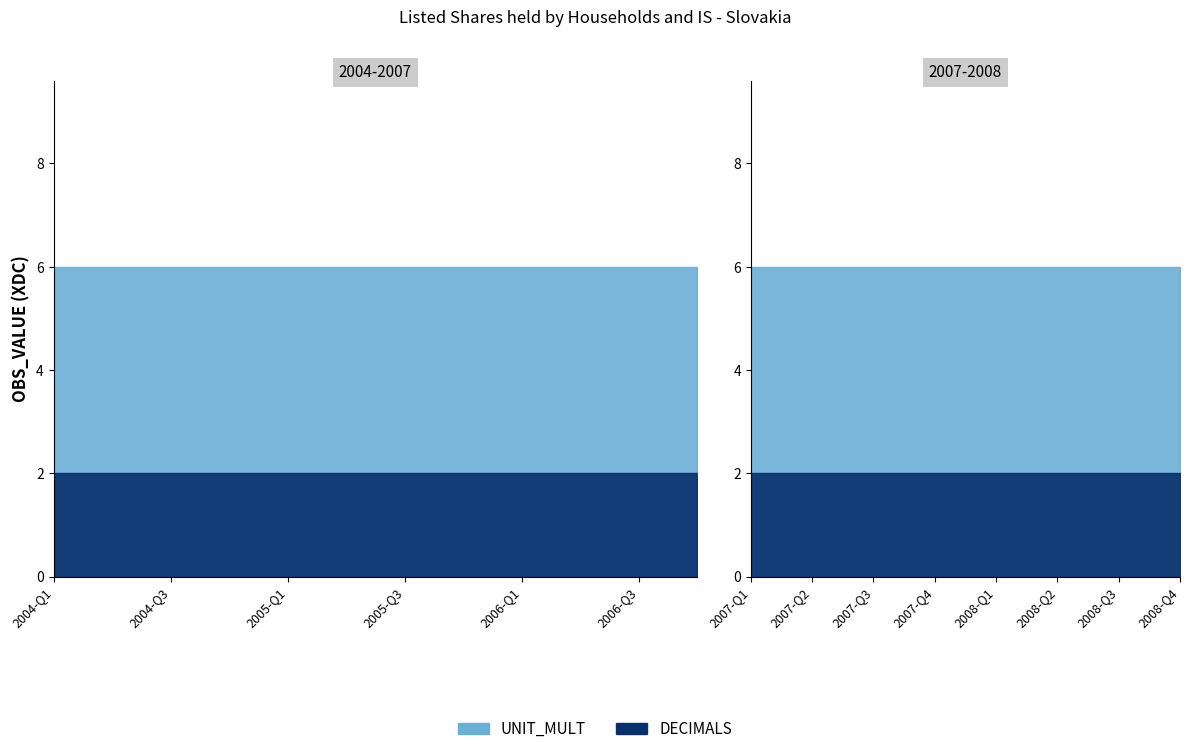

List the labels in order of UNIT_MULT value, smallest first.

2004-Q1, 2004-Q2, 2004-Q3, 2004-Q4, 2005-Q1, 2005-Q2, 2005-Q3, 2005-Q4, 2006-Q1, 2006-Q2, 2006-Q3, 2006-Q4, 2007-Q1, 2007-Q2, 2007-Q3, 2007-Q4, 2008-Q1, 2008-Q2, 2008-Q3, 2008-Q4